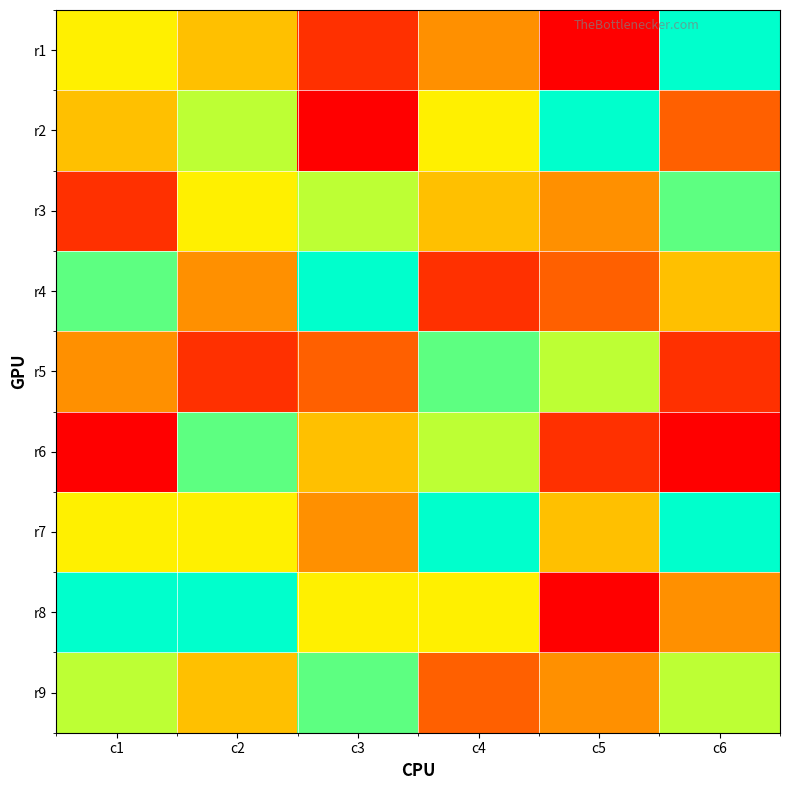

How many series are shown in this chart?

9